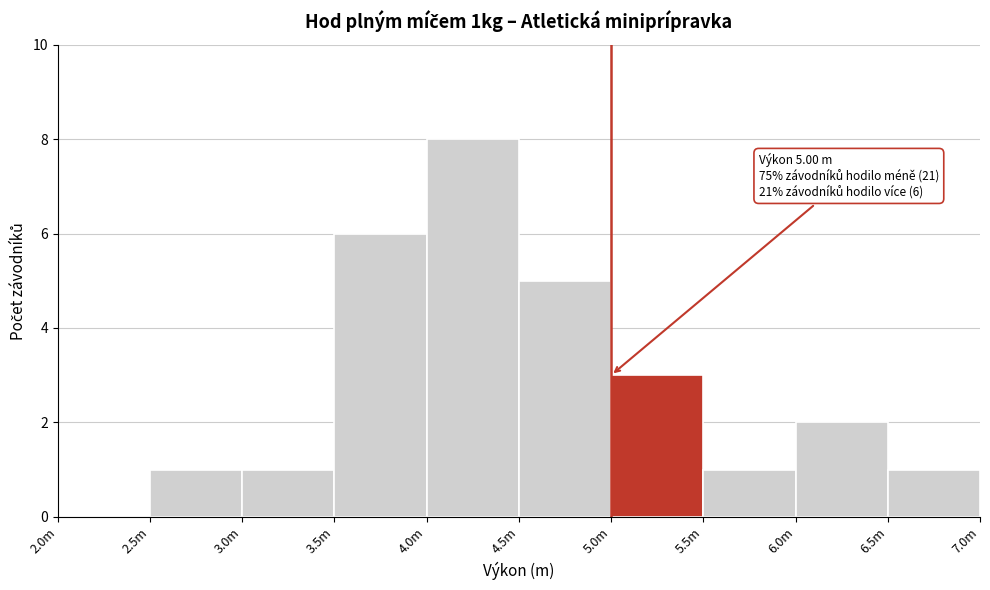

Reading right to left, extract all data points from this chart.

6.5m=1	6.0m=2	5.5m=1	5.0m=3	4.5m=5	4.0m=8	3.5m=6	3.0m=1	2.5m=1	2.0m=0